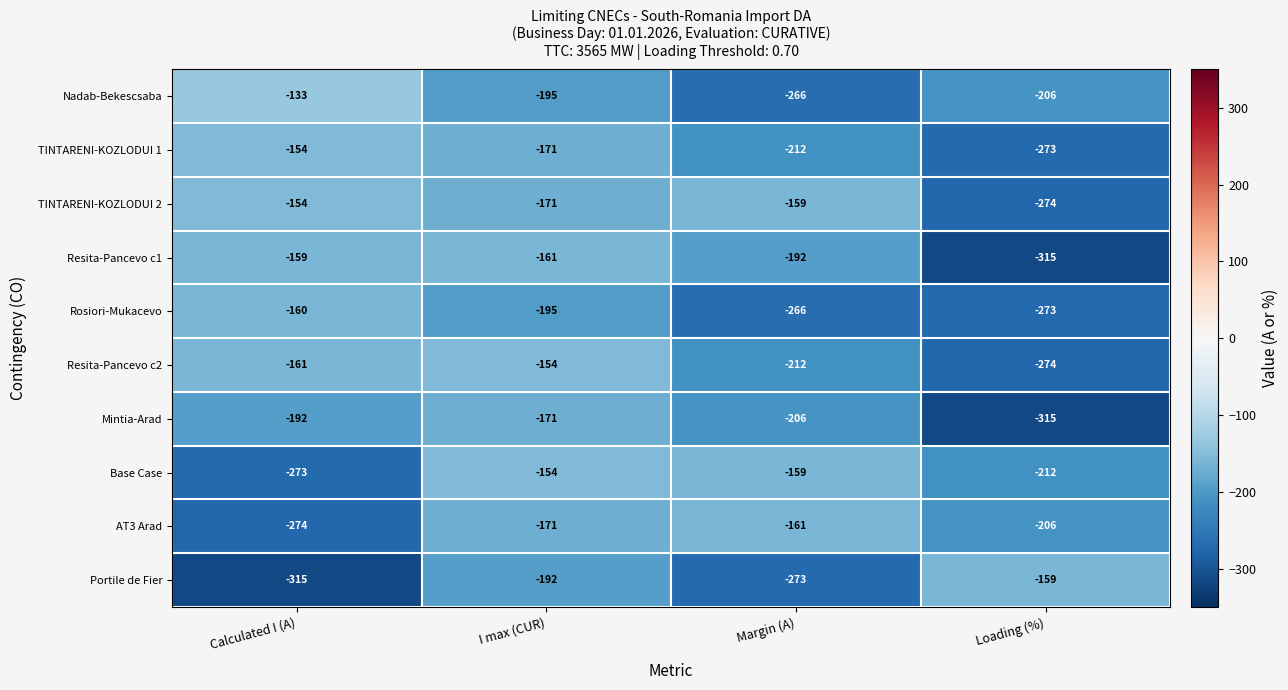

Which series has the largest total across all categories?

TINTARENI-KOZLODUI 2